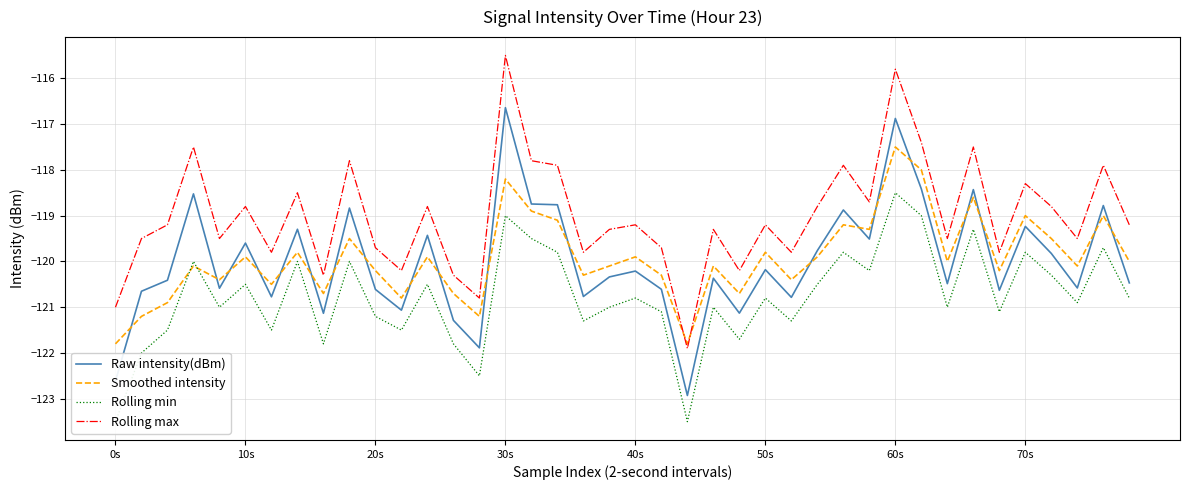

In Rolling max, how many points are higher than both neighbors (excluding endpoints)?

14